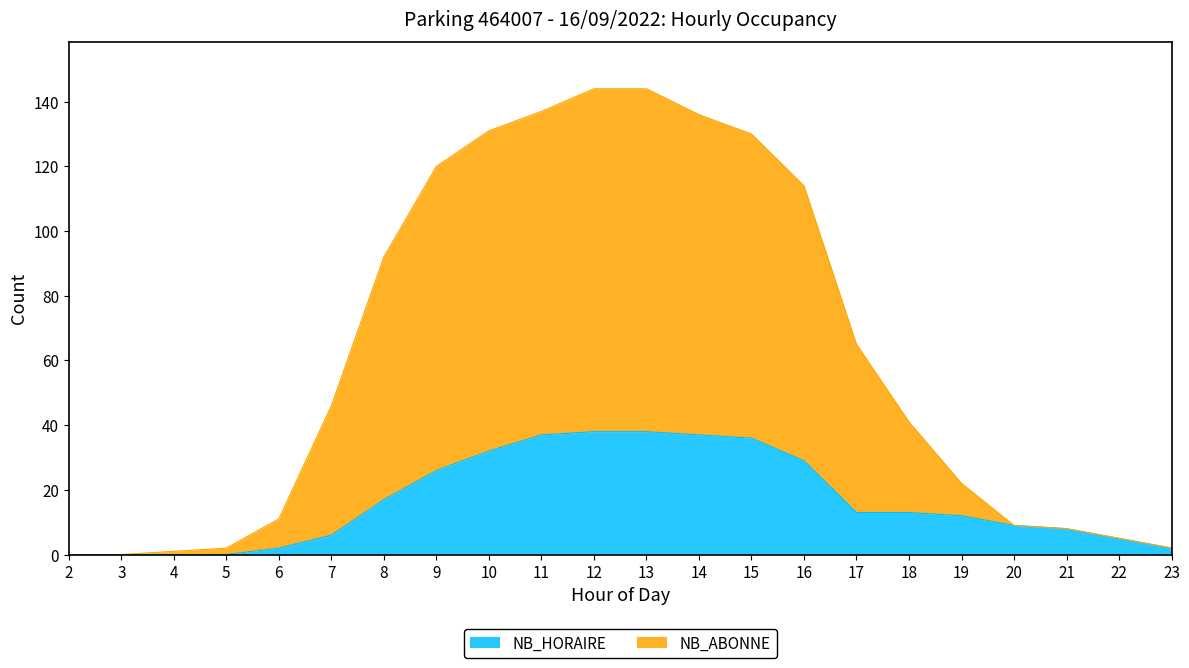

Between 8 and 20, which series saw the biggest shift?

NB_ABONNE